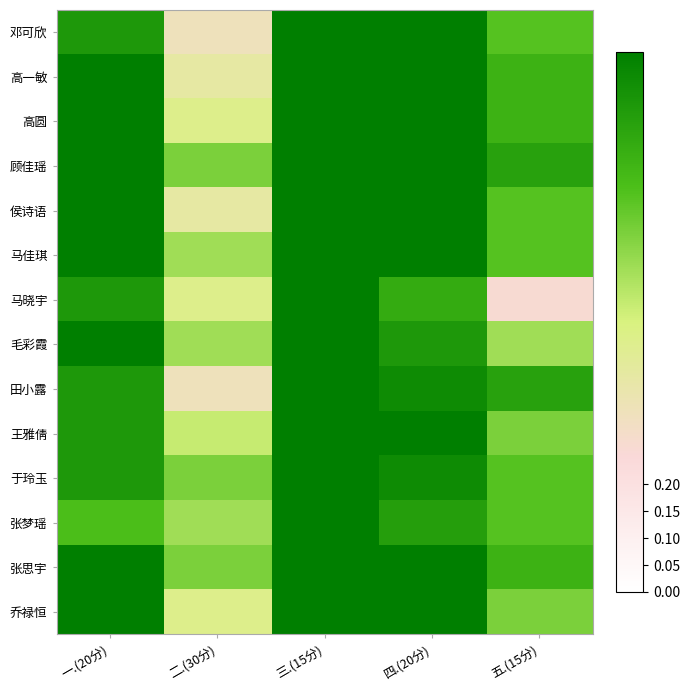

Reading left to right, list all the values displayed in this chart.

邓可欣: 一.(20分)=0.9	二.(30分)=0.3	三.(15分)=1.0	四.(20分)=1.0	五.(15分)=0.7
高一敏: 一.(20分)=1.0	二.(30分)=0.4	三.(15分)=1.0	四.(20分)=1.0	五.(15分)=0.8
高圆: 一.(20分)=1.0	二.(30分)=0.5	三.(15分)=1.0	四.(20分)=1.0	五.(15分)=0.8
顾佳瑶: 一.(20分)=1.0	二.(30分)=0.7	三.(15分)=1.0	四.(20分)=1.0	五.(15分)=0.9
侯诗语: 一.(20分)=1.0	二.(30分)=0.4	三.(15分)=1.0	四.(20分)=1.0	五.(15分)=0.7
马佳琪: 一.(20分)=1.0	二.(30分)=0.6	三.(15分)=1.0	四.(20分)=1.0	五.(15分)=0.7
马晓宇: 一.(20分)=0.9	二.(30分)=0.5	三.(15分)=1.0	四.(20分)=0.8	五.(15分)=0.3
毛彩霞: 一.(20分)=1.0	二.(30分)=0.6	三.(15分)=1.0	四.(20分)=0.9	五.(15分)=0.6
田小露: 一.(20分)=0.9	二.(30分)=0.3	三.(15分)=1.0	四.(20分)=0.9	五.(15分)=0.9
王雅倩: 一.(20分)=0.9	二.(30分)=0.5	三.(15分)=1.0	四.(20分)=1.0	五.(15分)=0.7
于玲玉: 一.(20分)=0.9	二.(30分)=0.7	三.(15分)=1.0	四.(20分)=0.9	五.(15分)=0.7
张梦瑶: 一.(20分)=0.8	二.(30分)=0.6	三.(15分)=1.0	四.(20分)=0.9	五.(15分)=0.7
张思宇: 一.(20分)=1.0	二.(30分)=0.7	三.(15分)=1.0	四.(20分)=1.0	五.(15分)=0.8
乔禄恒: 一.(20分)=1.0	二.(30分)=0.5	三.(15分)=1.0	四.(20分)=1.0	五.(15分)=0.7